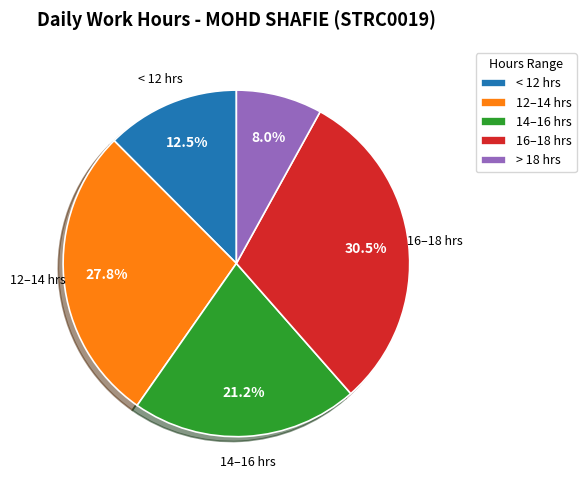

Do > 18 hrs and 16–18 hrs together represent more than half of the pie?

No